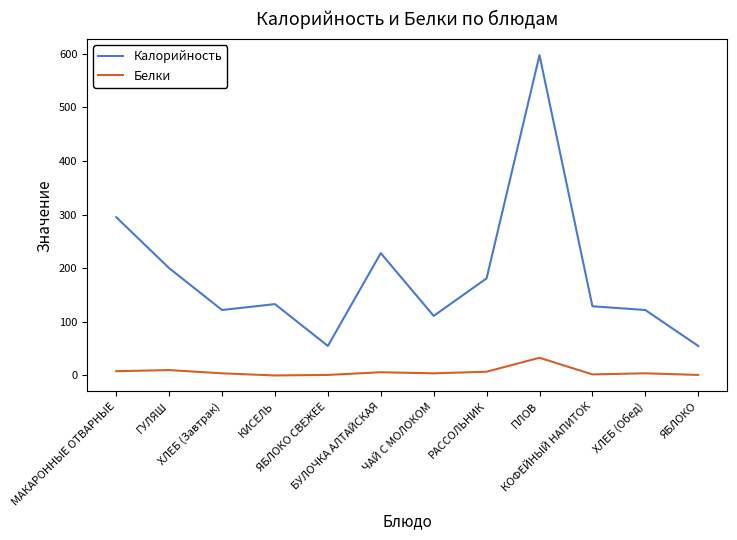

The value of Белки at РАССОЛЬНИК is 7. True or false?

True